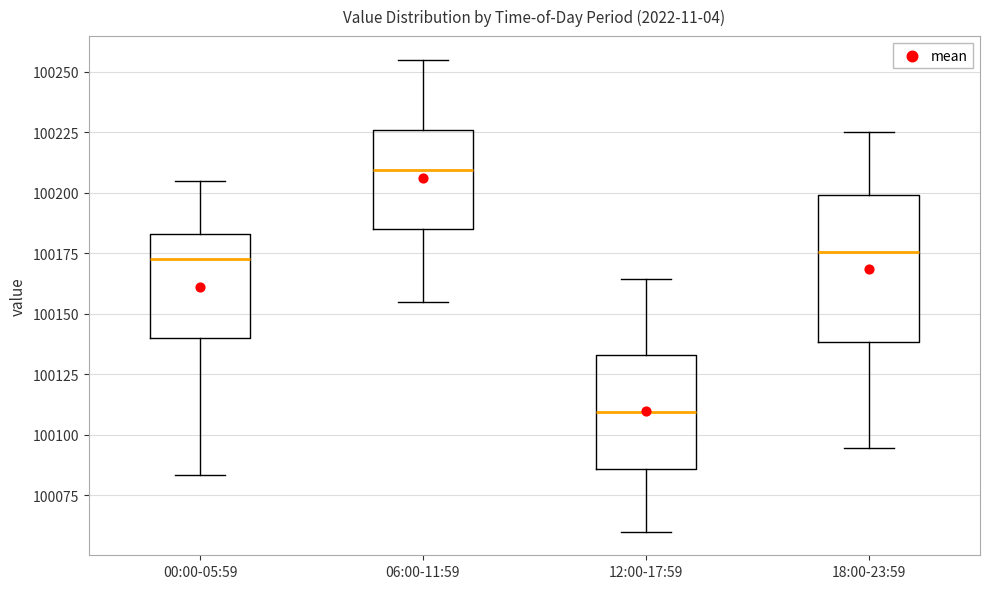

Comparing the boxes themselves (not the whiskers), which one is the tallest?

18:00-23:59